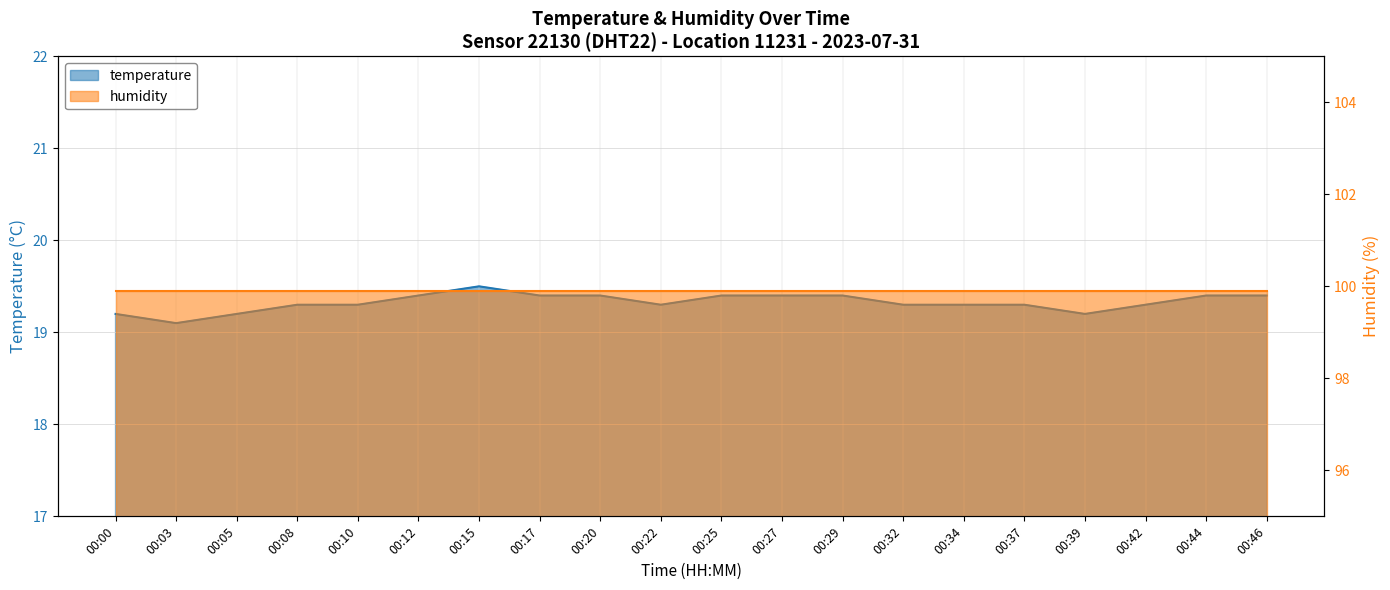

List the labels in order of value, smallest first.

00:03, 00:00, 00:05, 00:39, 00:08, 00:10, 00:22, 00:32, 00:34, 00:37, 00:42, 00:12, 00:17, 00:20, 00:25, 00:27, 00:29, 00:44, 00:46, 00:15